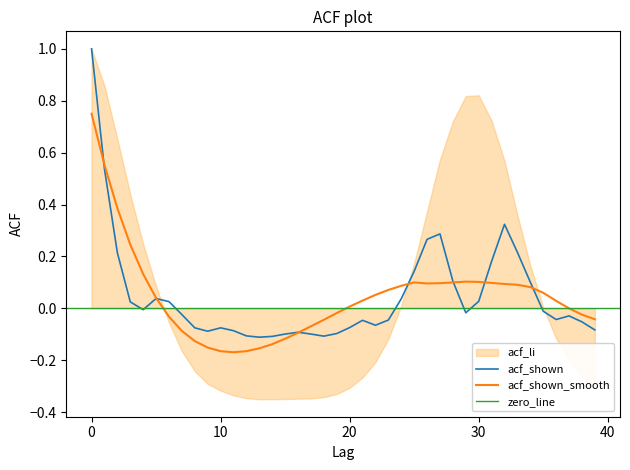

How many values in the acf_shown_smooth series exceed 0?

23